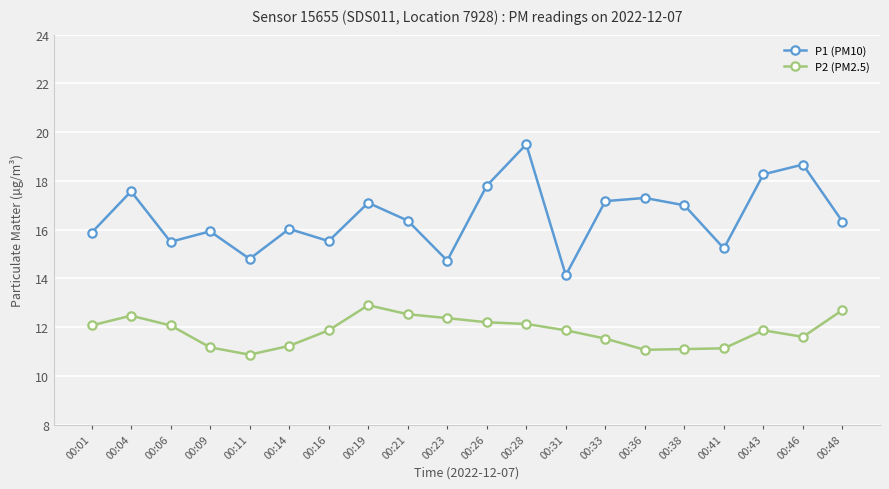

At which category is the sum across all series the highest?

00:28